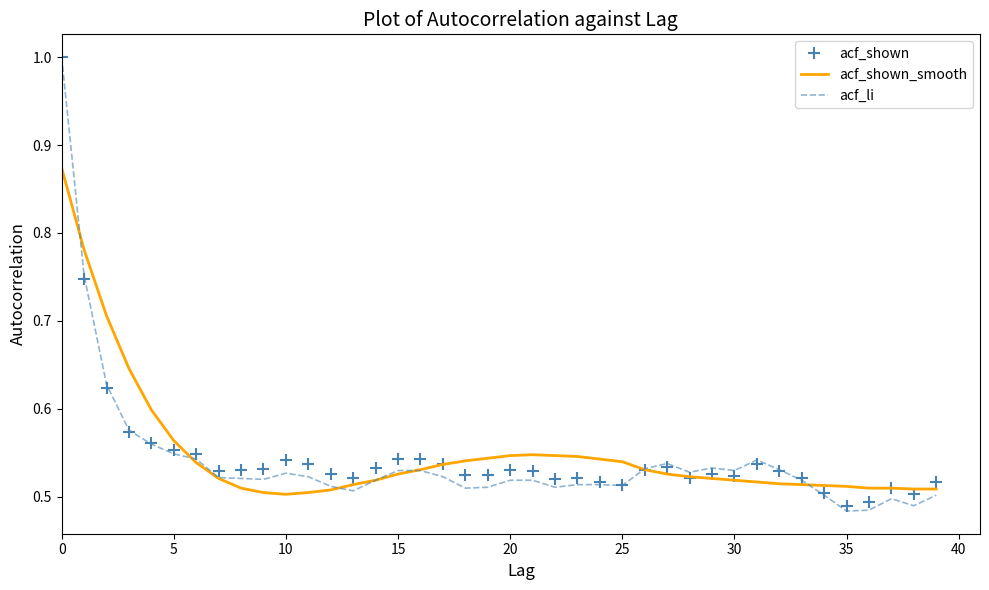

Which series has the widest spread of values?

acf_li